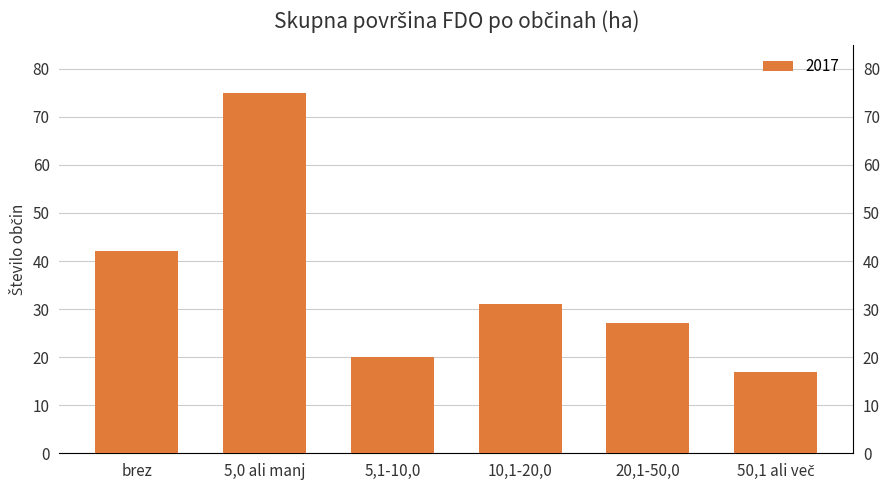

Which label corresponds to the largest value in the chart?

5,0 ali manj